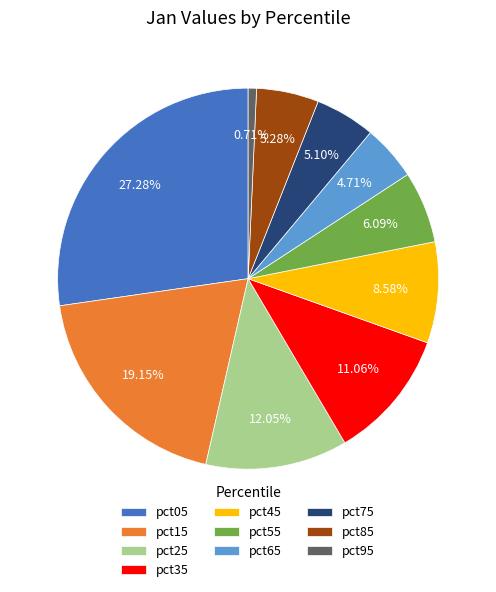

The pct75 slice represents 1% of the pie. True or false?

False